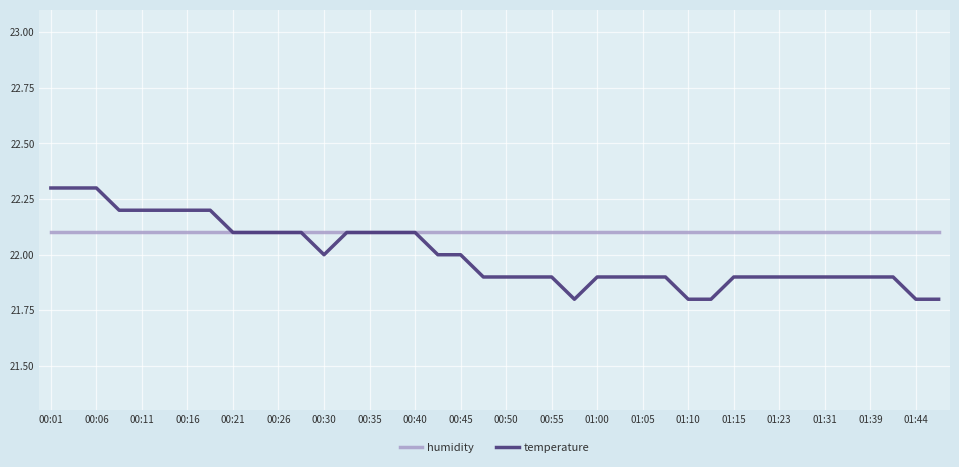

Which series has the largest total across all categories?

humidity